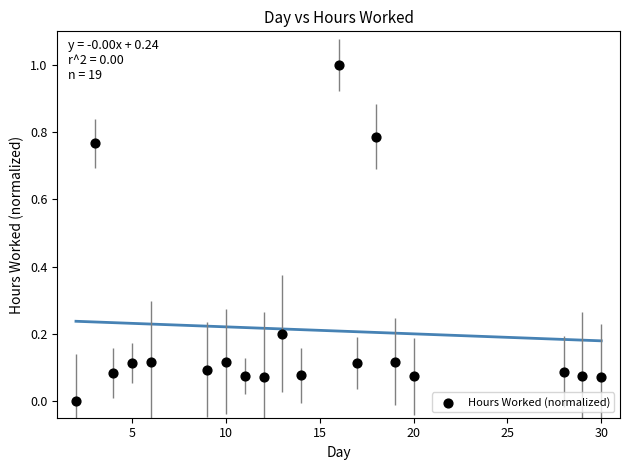

What is the range of X values (max minus min)?

28.0